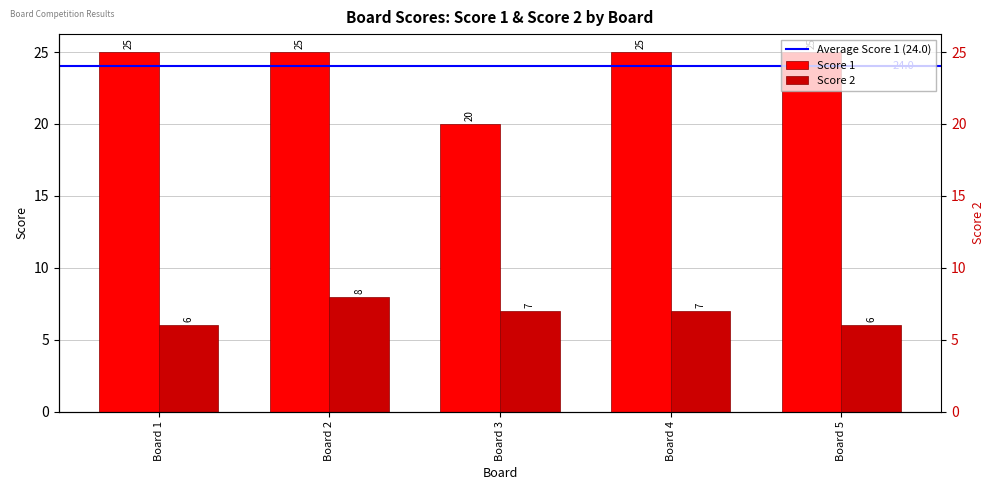

Does the chart contain any negative values?

No